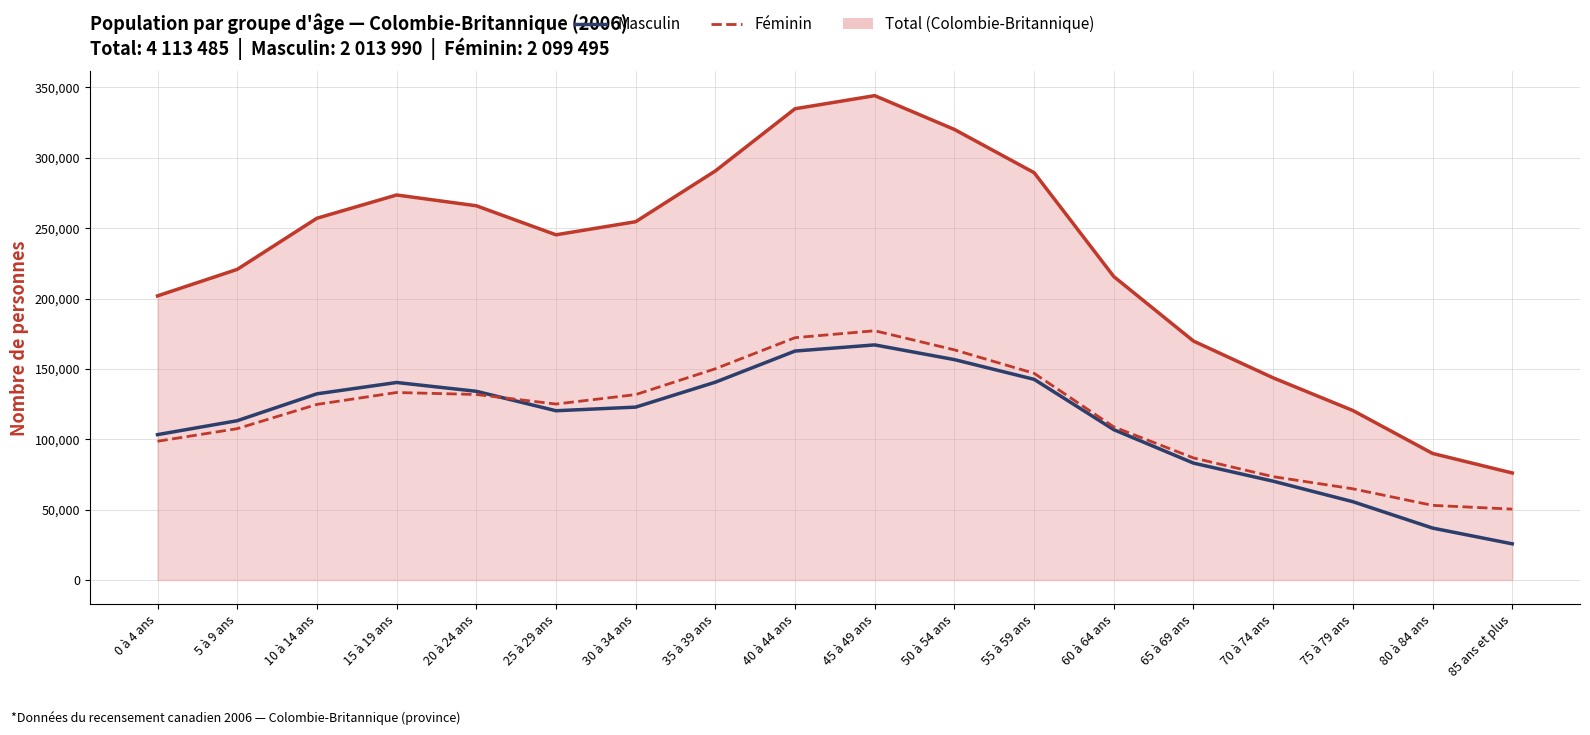

Which series has the largest range (max minus min)?

Total (Colombie-Britannique)